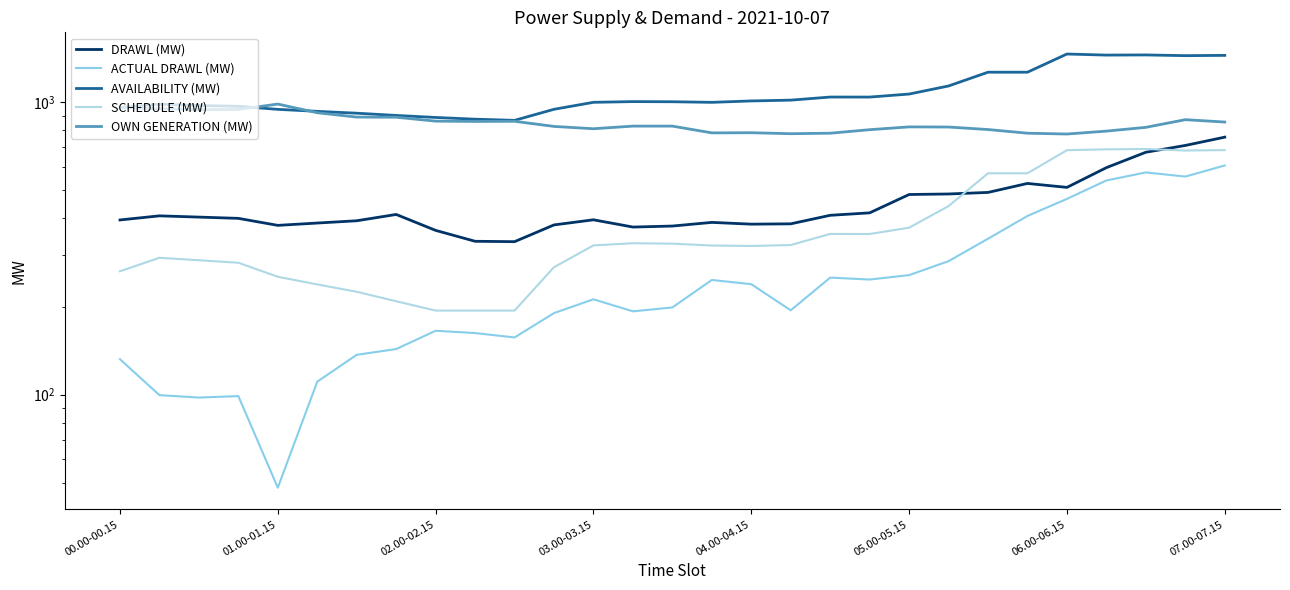

What is the value of the DRAWL (MW) point at the 23rd from the left?

491.2